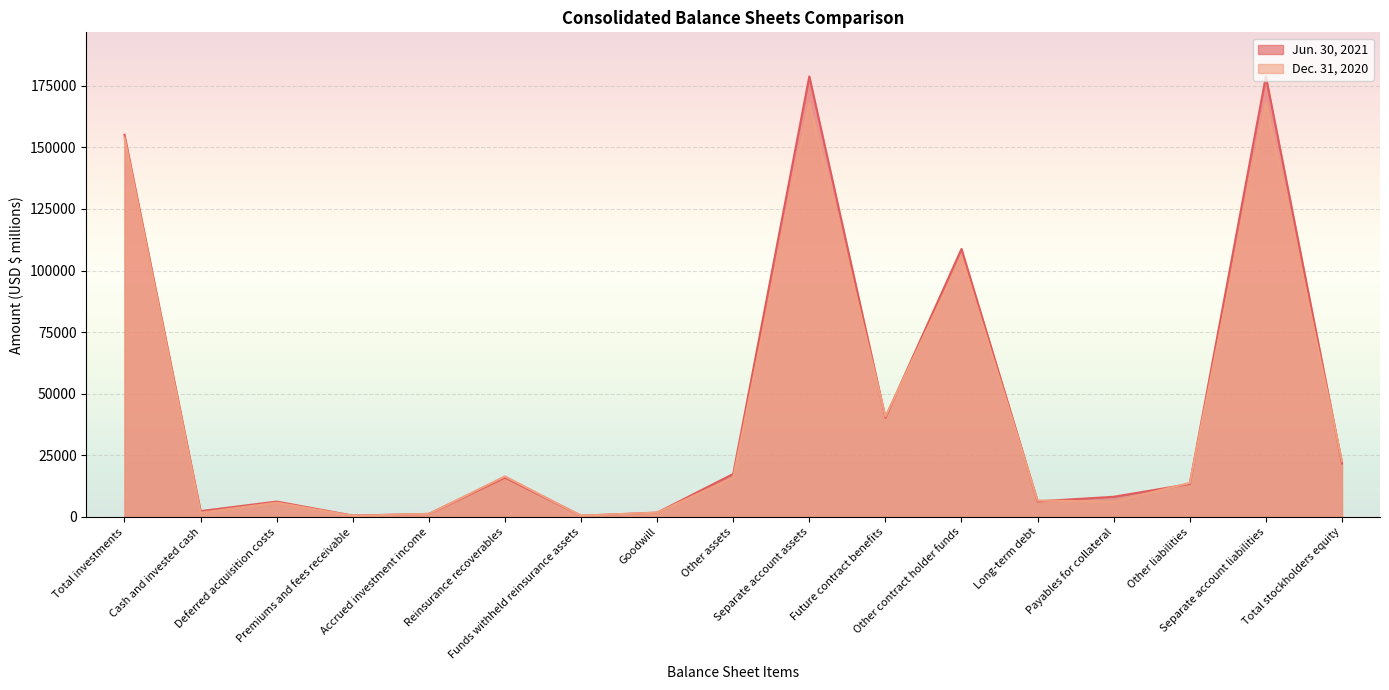

What is the value of the Dec. 31, 2020 point at the 1st from the left?

153956